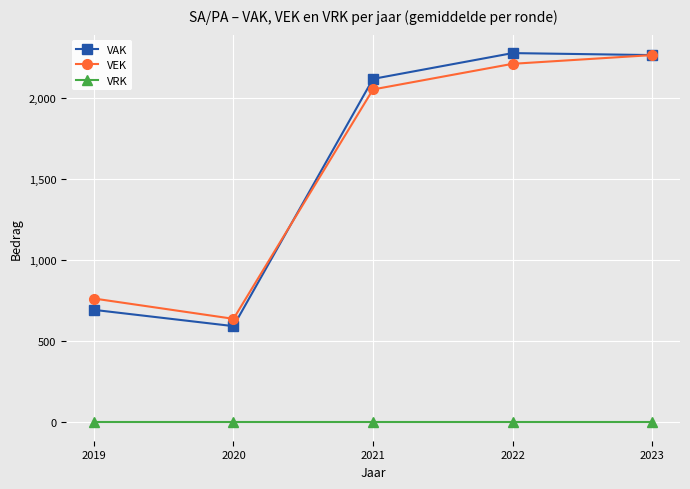

The VRK series shows 0.0 at 2020. True or false?

True